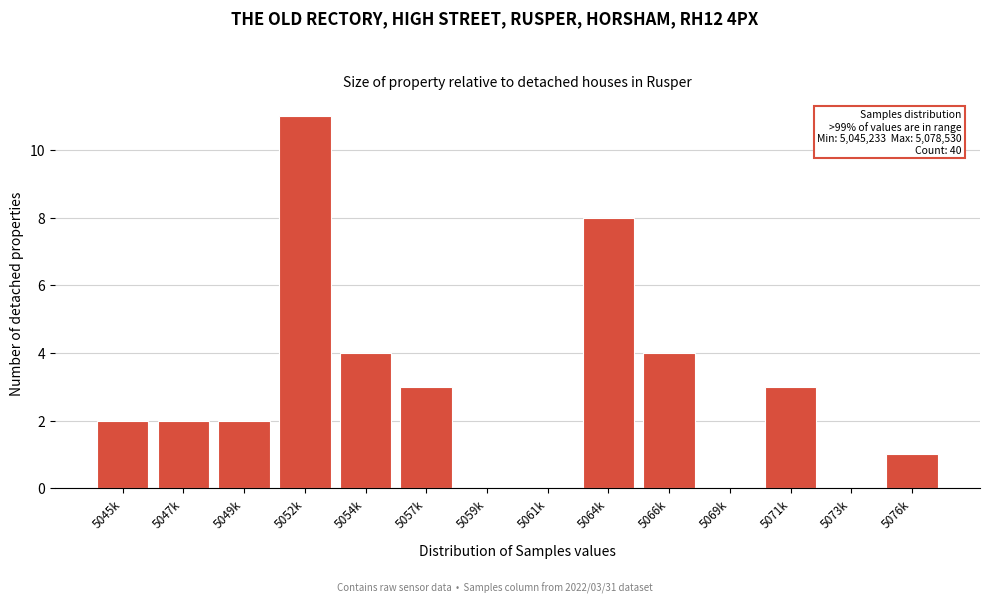

Reading left to right, transcribe all the data shown in this chart.

5045k=2	5047k=2	5049k=2	5052k=11	5054k=4	5057k=3	5059k=0	5061k=0	5064k=8	5066k=4	5069k=0	5071k=3	5073k=0	5076k=1